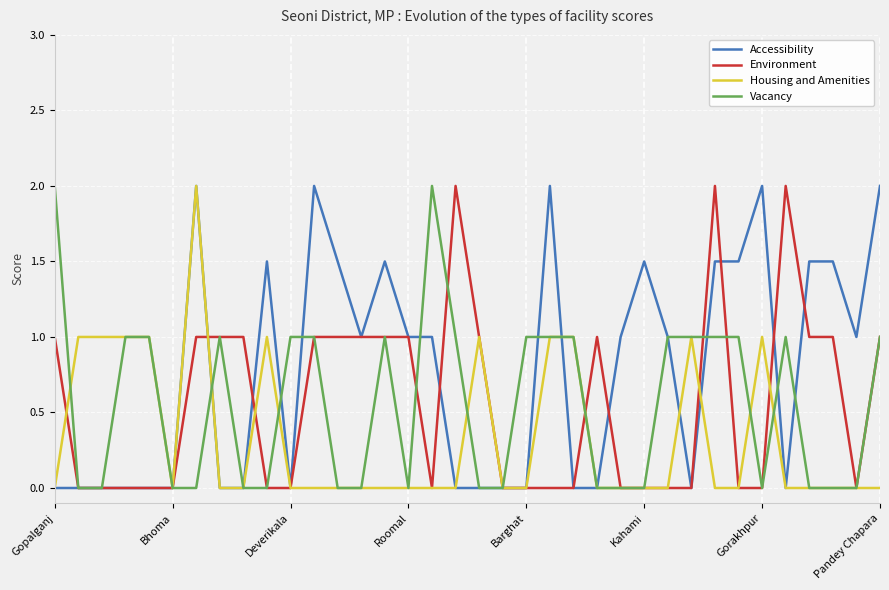

Does the chart have visible grid lines?

Yes